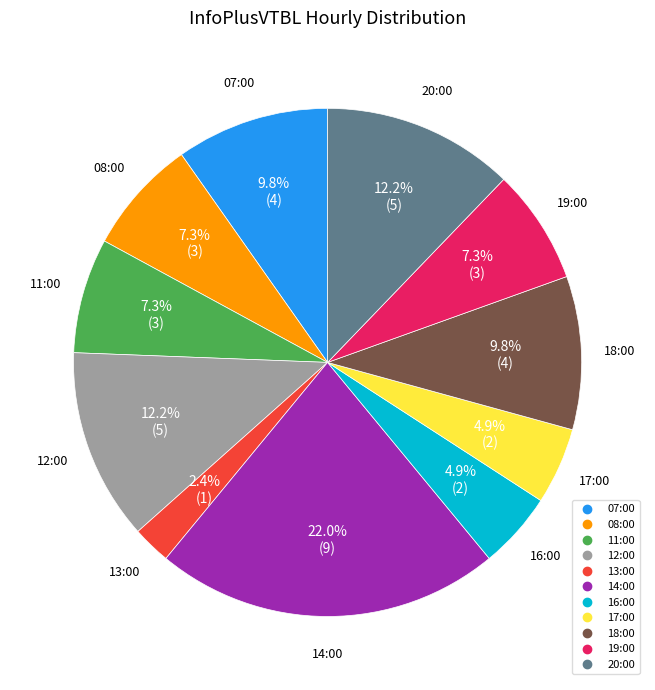

To the nearest percent, what portion does 16:00 represent?

5%